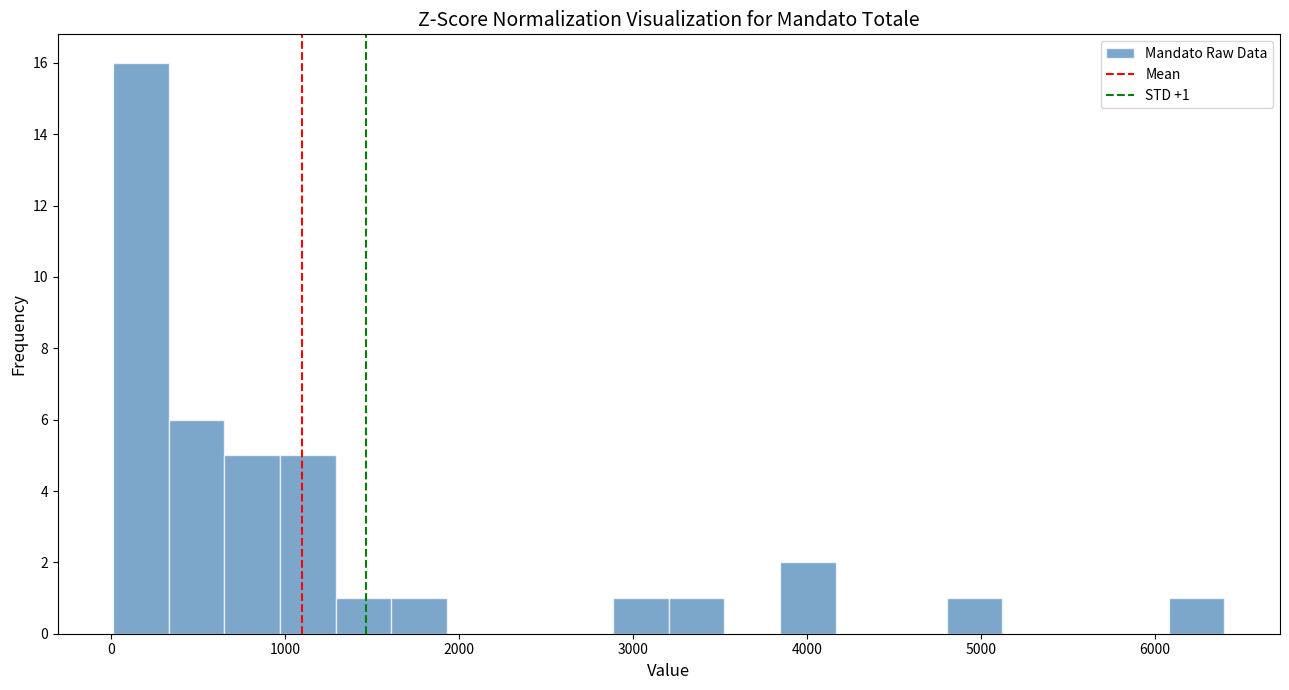

Read against the x-axis, roughly where is the centre of the tallest bar?

200